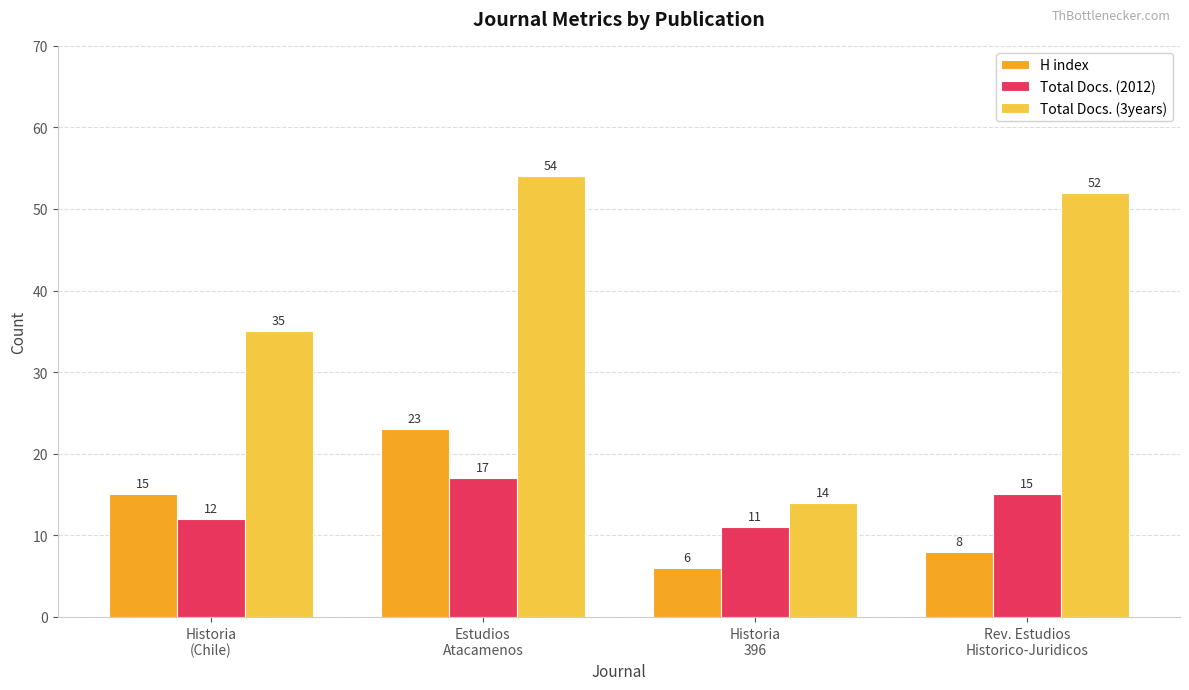

Where is Total Docs. (2012) nearest to the value 14?

Rev. Estudios
Historico-Juridicos